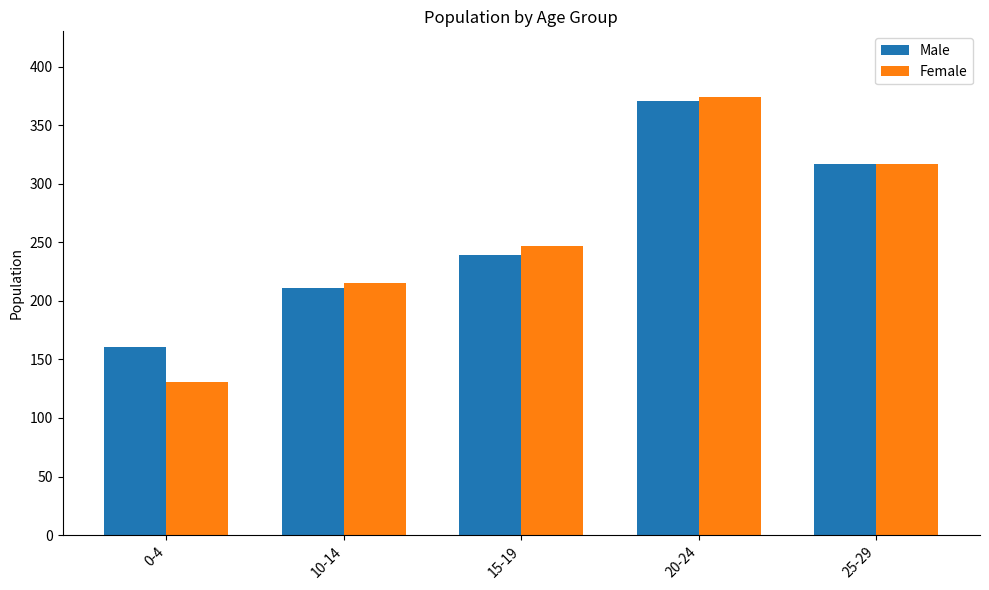

Reading left to right, transcribe all the data shown in this chart.

Male: 0-4=161	10-14=211	15-19=239	20-24=371	25-29=317
Female: 0-4=131	10-14=215	15-19=247	20-24=374	25-29=317